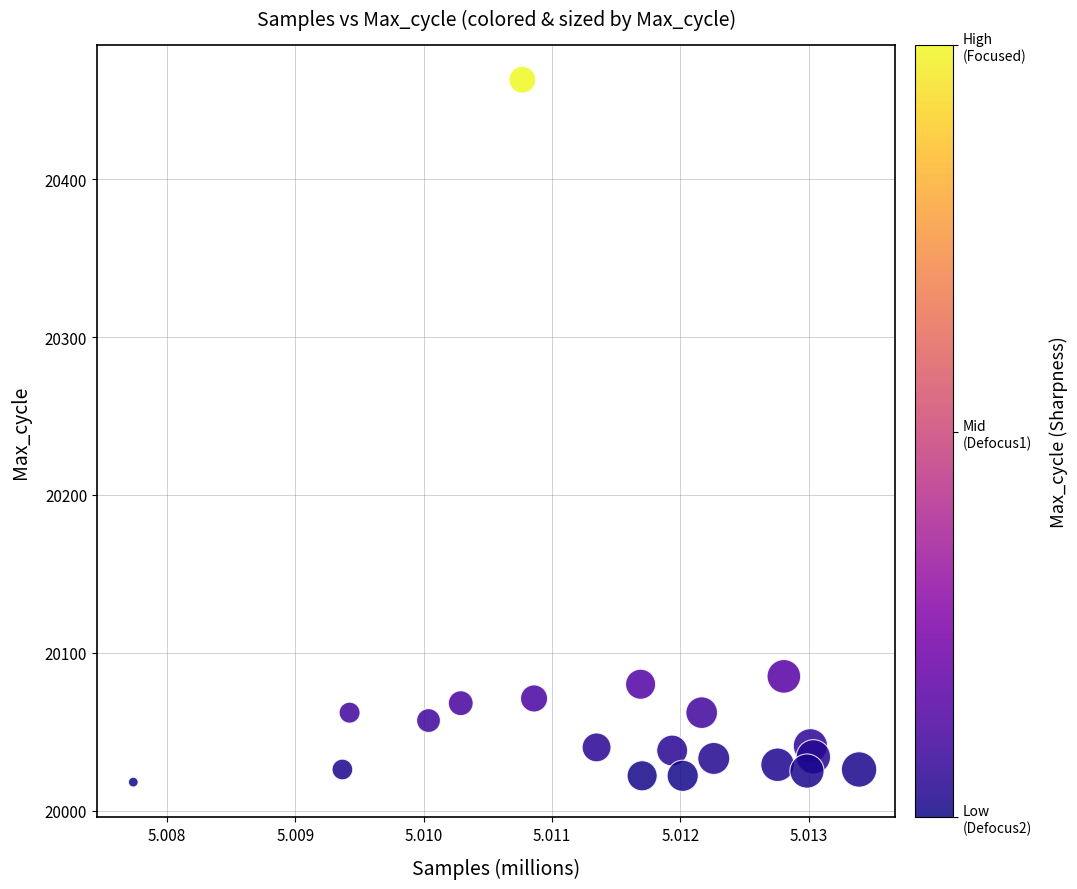

What is the range of Y values (max minus min)?

445